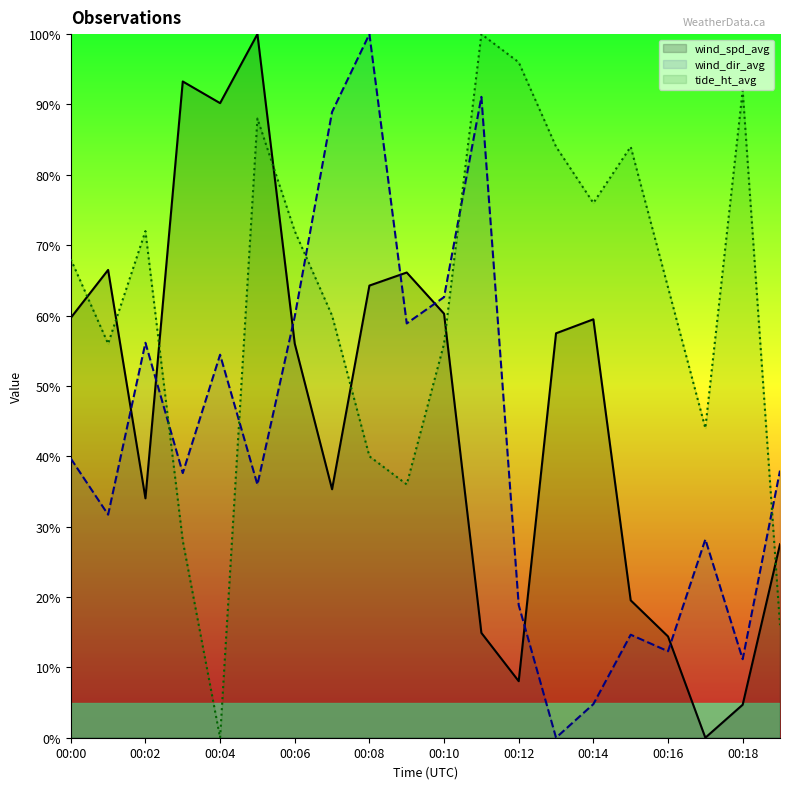

Is the value of wind_spd_avg at 00:07 greater than the value of wind_dir_avg at 00:16?

Yes